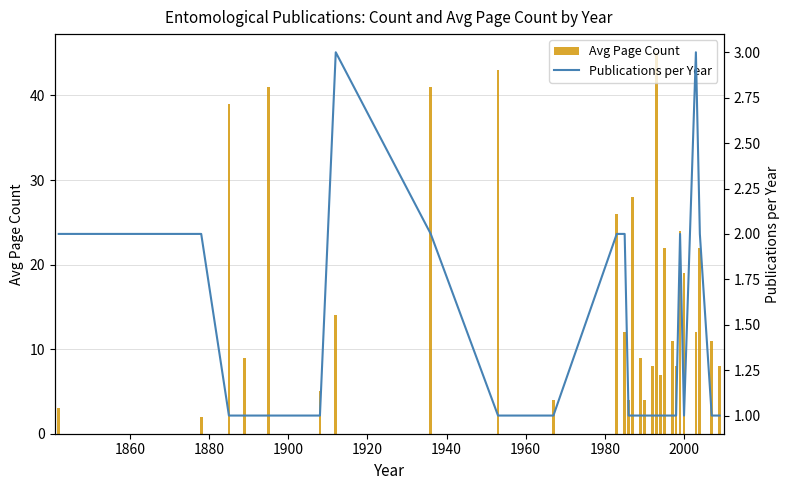

What is the difference between the maximum and minimum values in the Avg Page Count series?

43